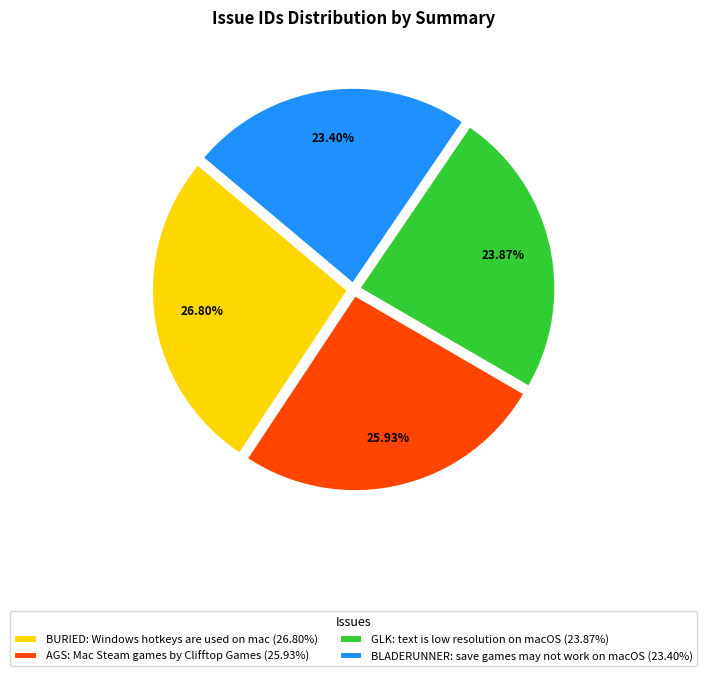

Is there any slice that represents more than half of the pie?

No